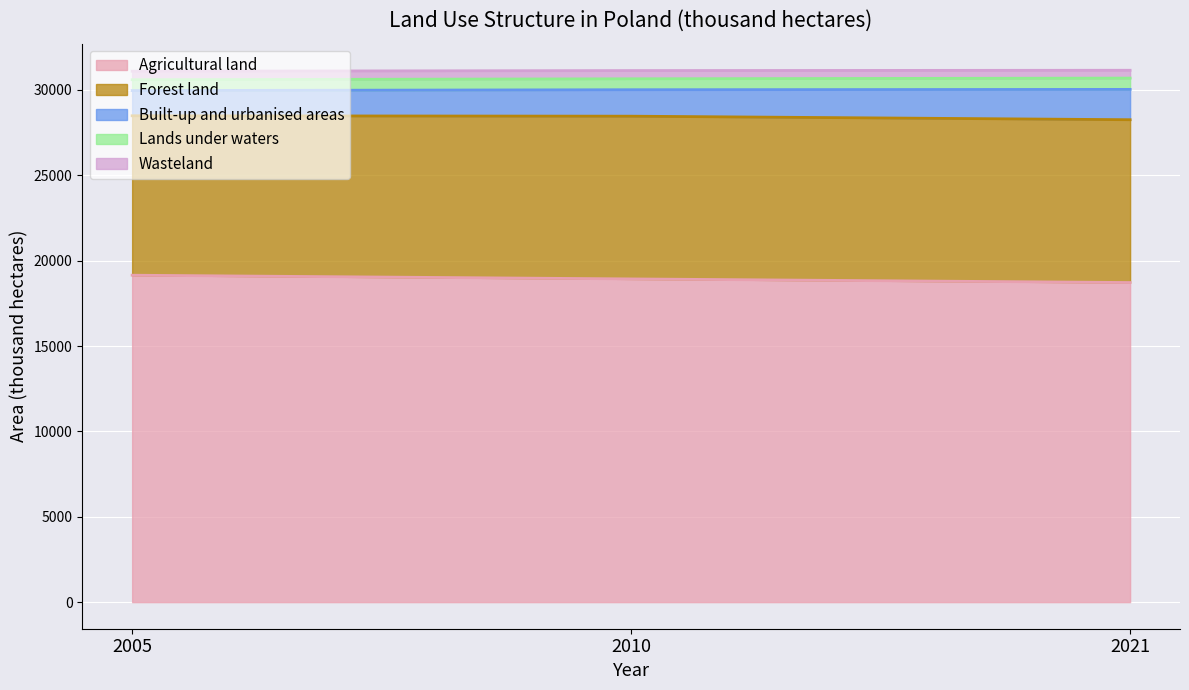

Between 2010 and 2021, which is larger?

2010